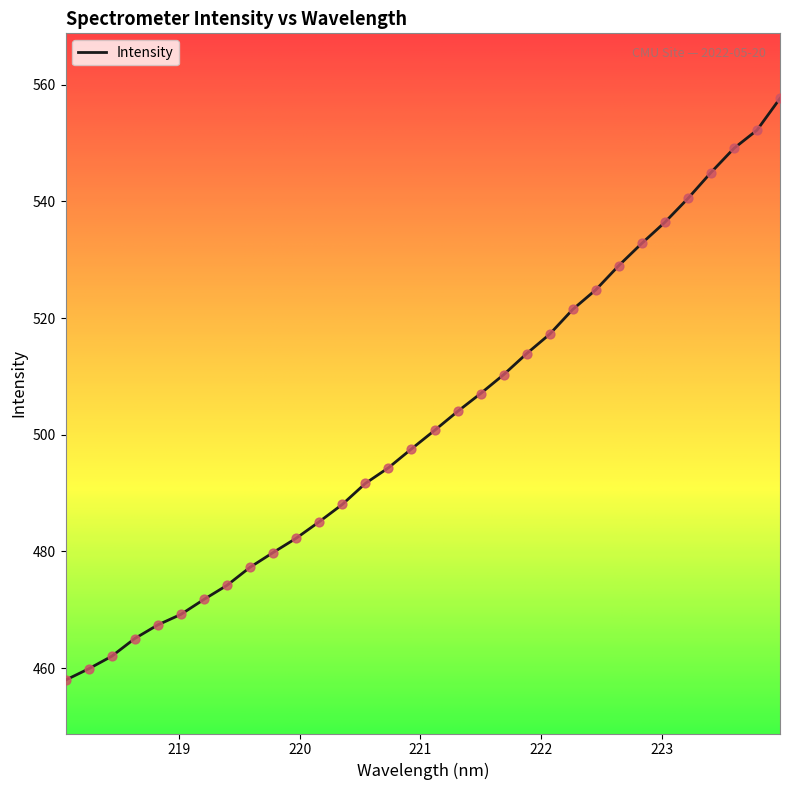

What is the greatest value displayed?

557.7